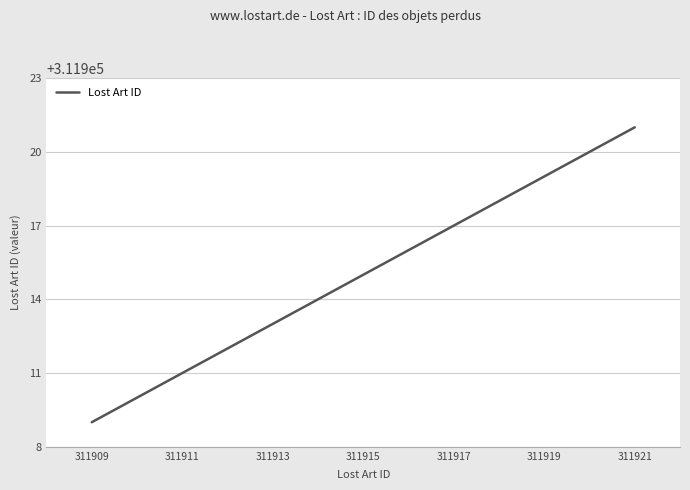

What is the maximum value shown in the chart?

311921